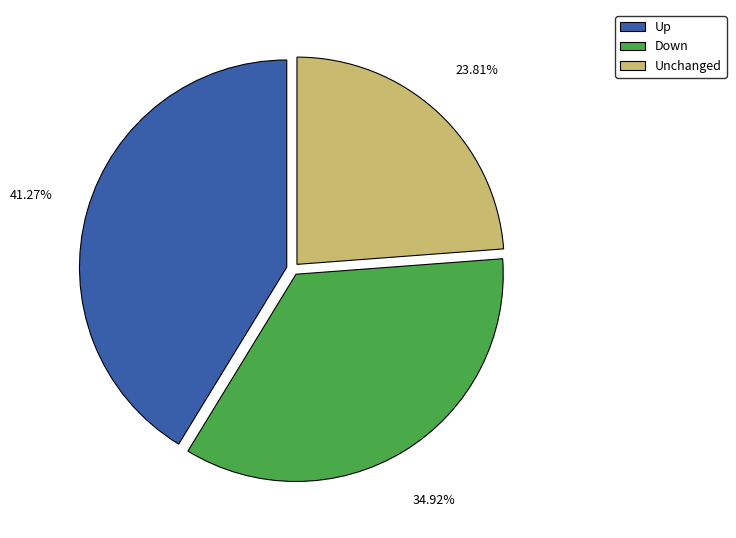

How many slices are in this pie chart?

3